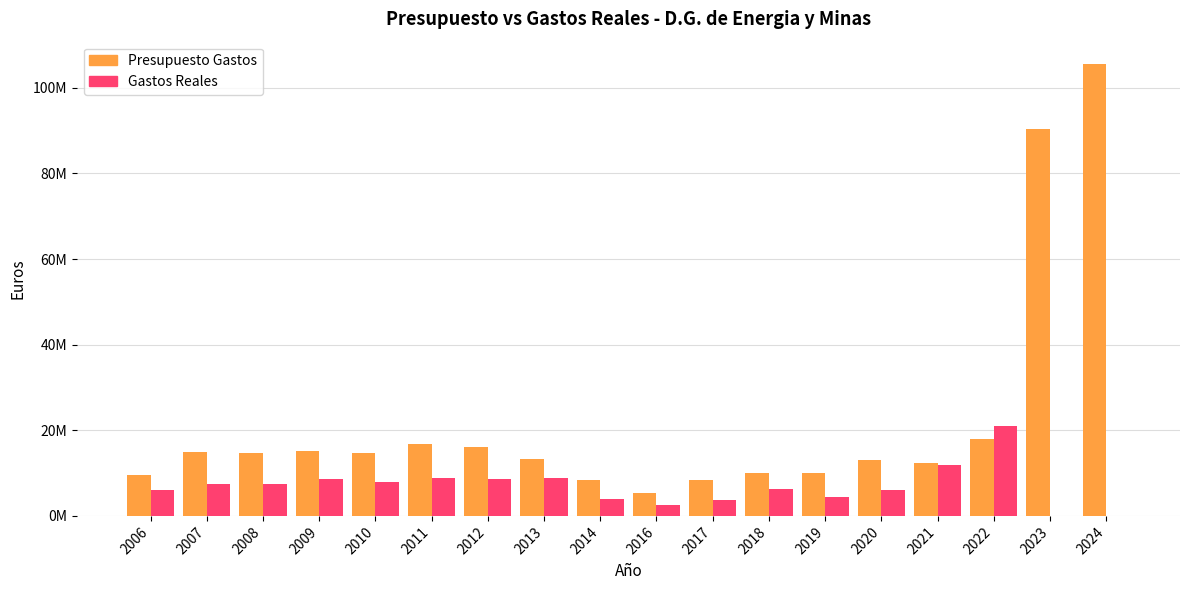

What are all the series names shown in the legend?

Presupuesto Gastos, Gastos Reales